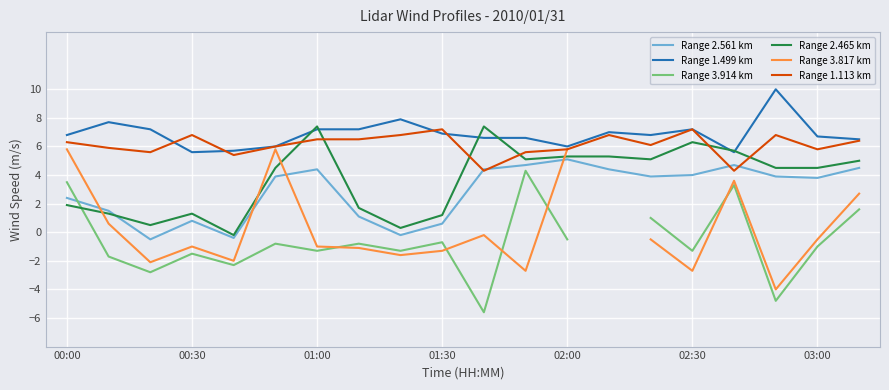

How many data points in Range 3.914 km are less than 0?

14